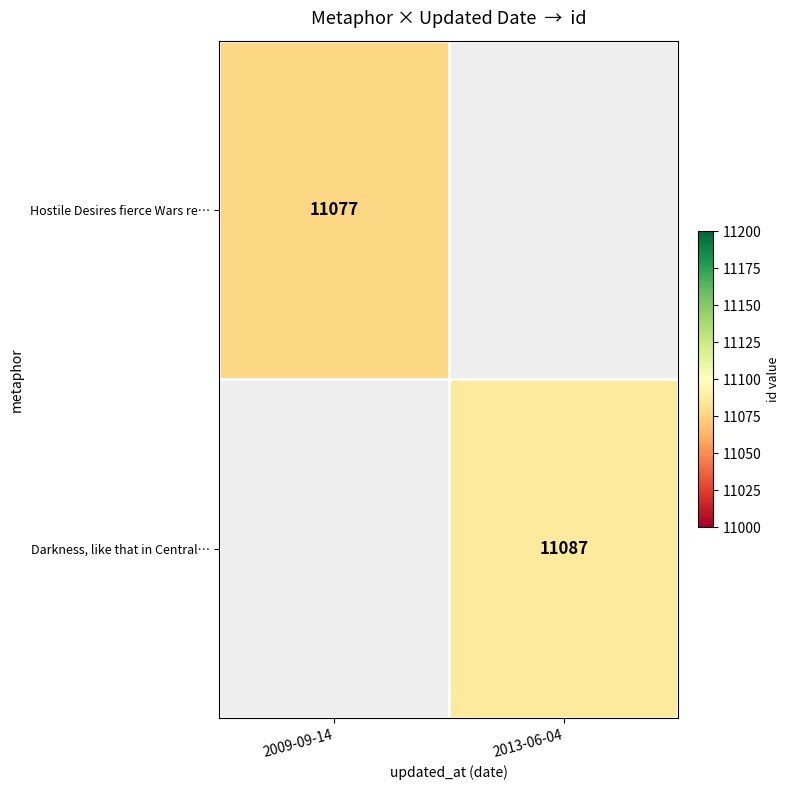

Is it true that Hostile Desires fierce Wars re… equals 5552.6 at 2009-09-14?

False